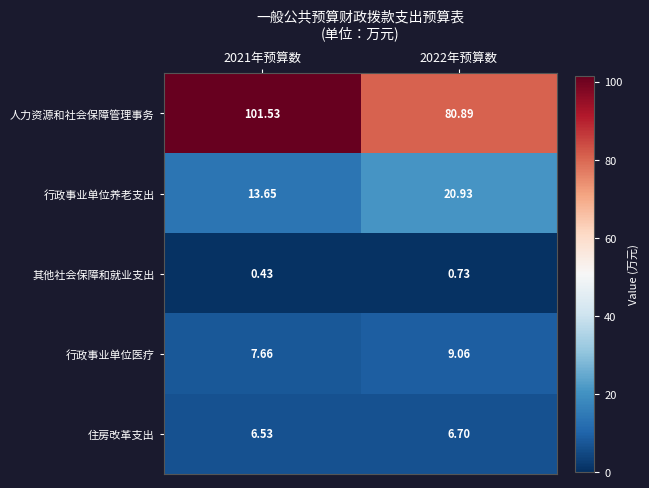

Rank the series at 2021年预算数 from lowest to highest value.

其他社会保障和就业支出, 住房改革支出, 行政事业单位医疗, 行政事业单位养老支出, 人力资源和社会保障管理事务